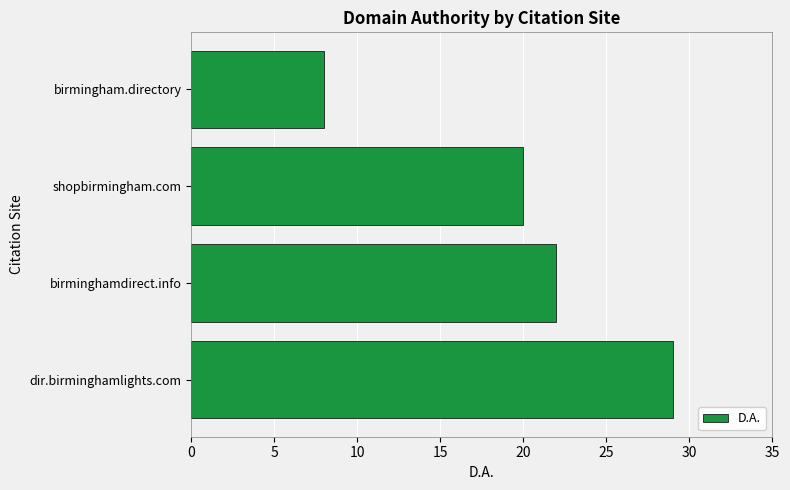

Reading bottom to top, extract all data points from this chart.

29	22	20	8